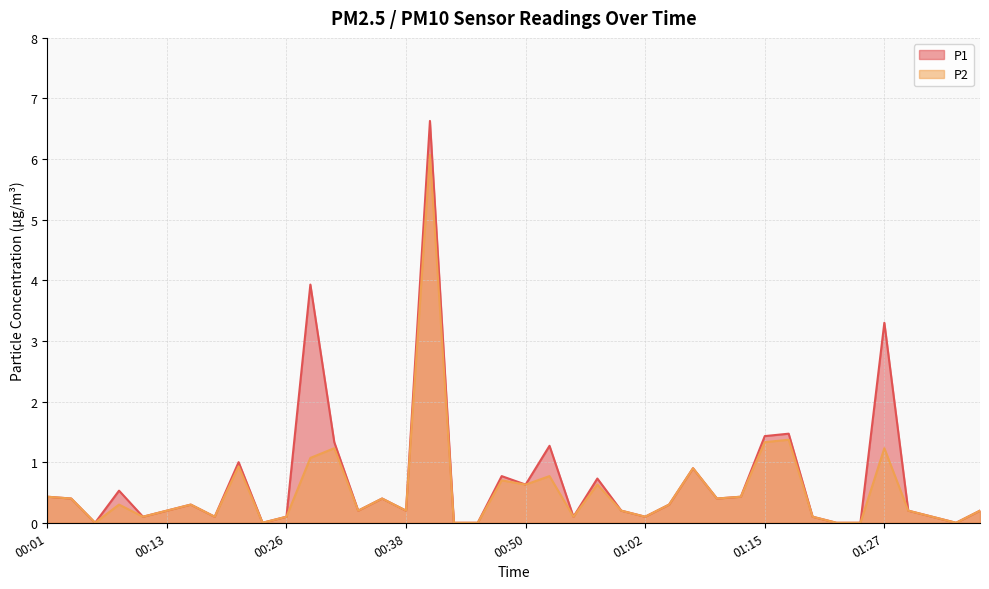

Reading left to right, list all the values displayed in this chart.

P1: 0.4	0.4	0.0	0.5	0.1	0.2	0.3	0.1	1.0	0.0	0.1	3.9	1.3	0.2	0.4	0.2	6.6	0.0	0.0	0.8	0.6	1.3	0.1	0.7	0.2	0.1	0.3	0.9	0.4	0.4	1.4	1.5	0.1	0.0	0.0	3.3	0.2	0.1	0.0	0.2
P2: 0.4	0.4	0.0	0.3	0.1	0.2	0.3	0.1	0.9	0.0	0.1	1.1	1.2	0.2	0.4	0.2	6.1	0.0	0.0	0.7	0.6	0.8	0.1	0.6	0.2	0.1	0.3	0.9	0.4	0.4	1.3	1.4	0.1	0.0	0.0	1.2	0.2	0.1	0.0	0.2